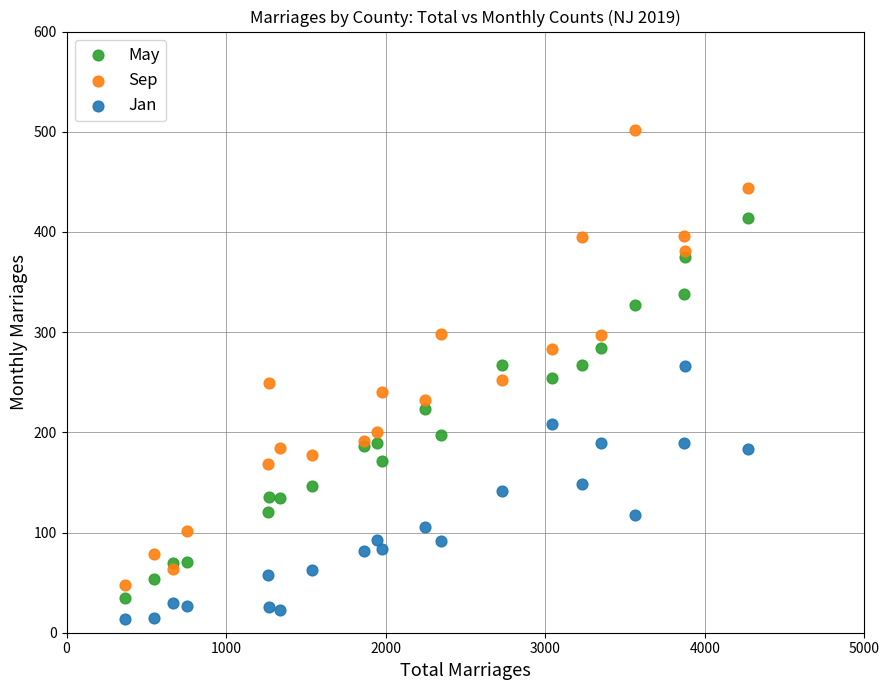

Which series reaches the maximum Y coordinate?

Sep